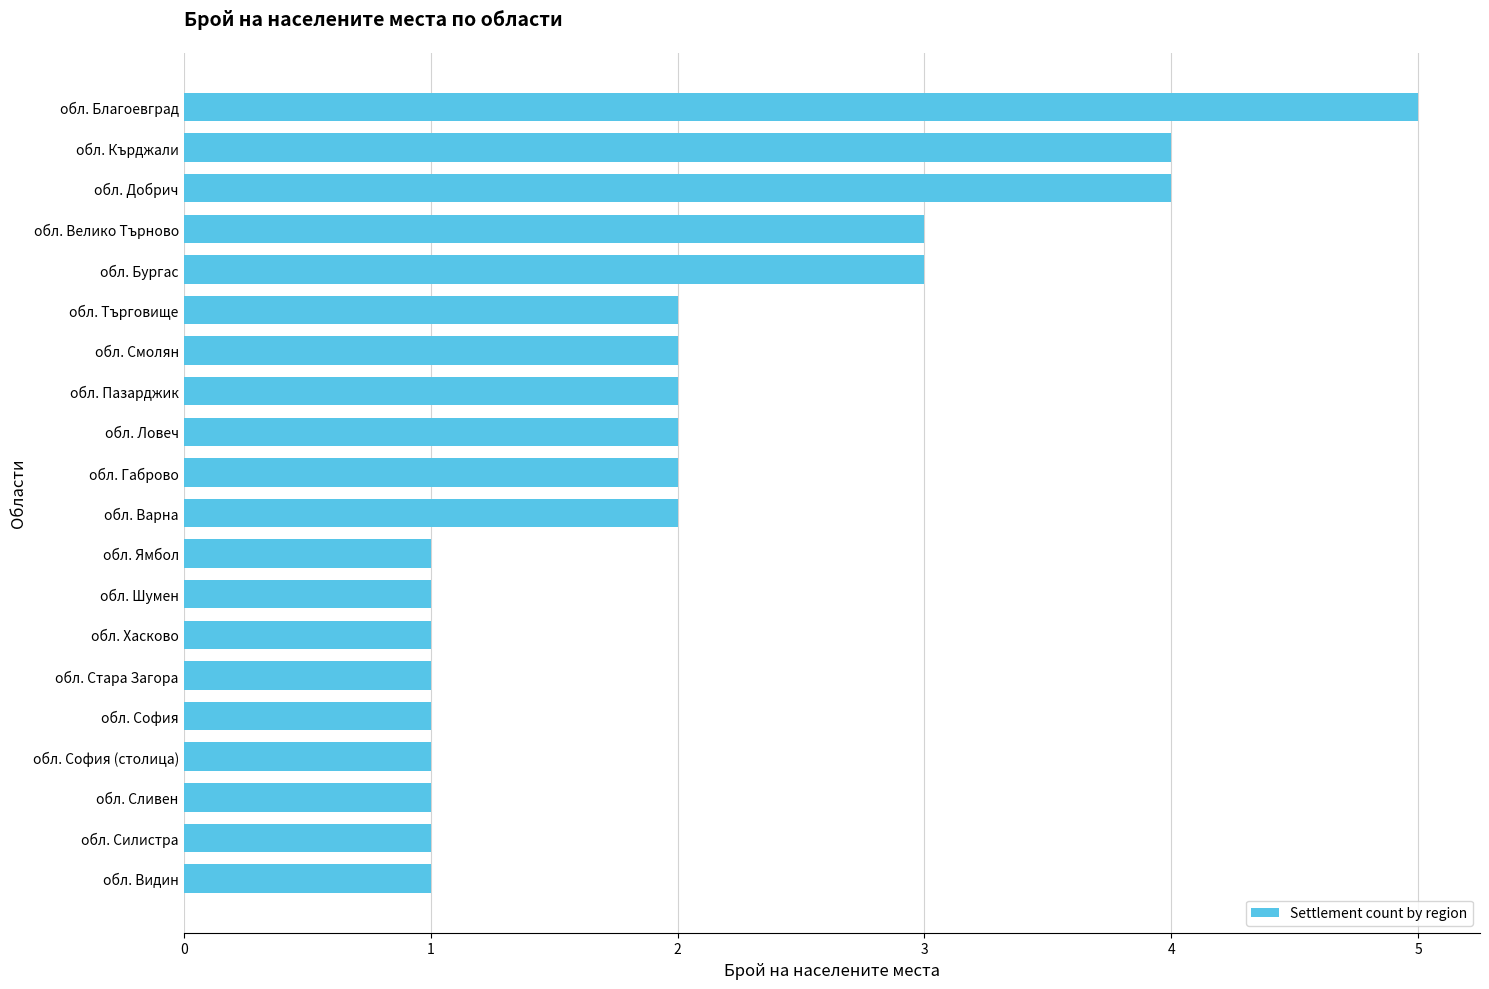

How many categories are shown in the chart?

20